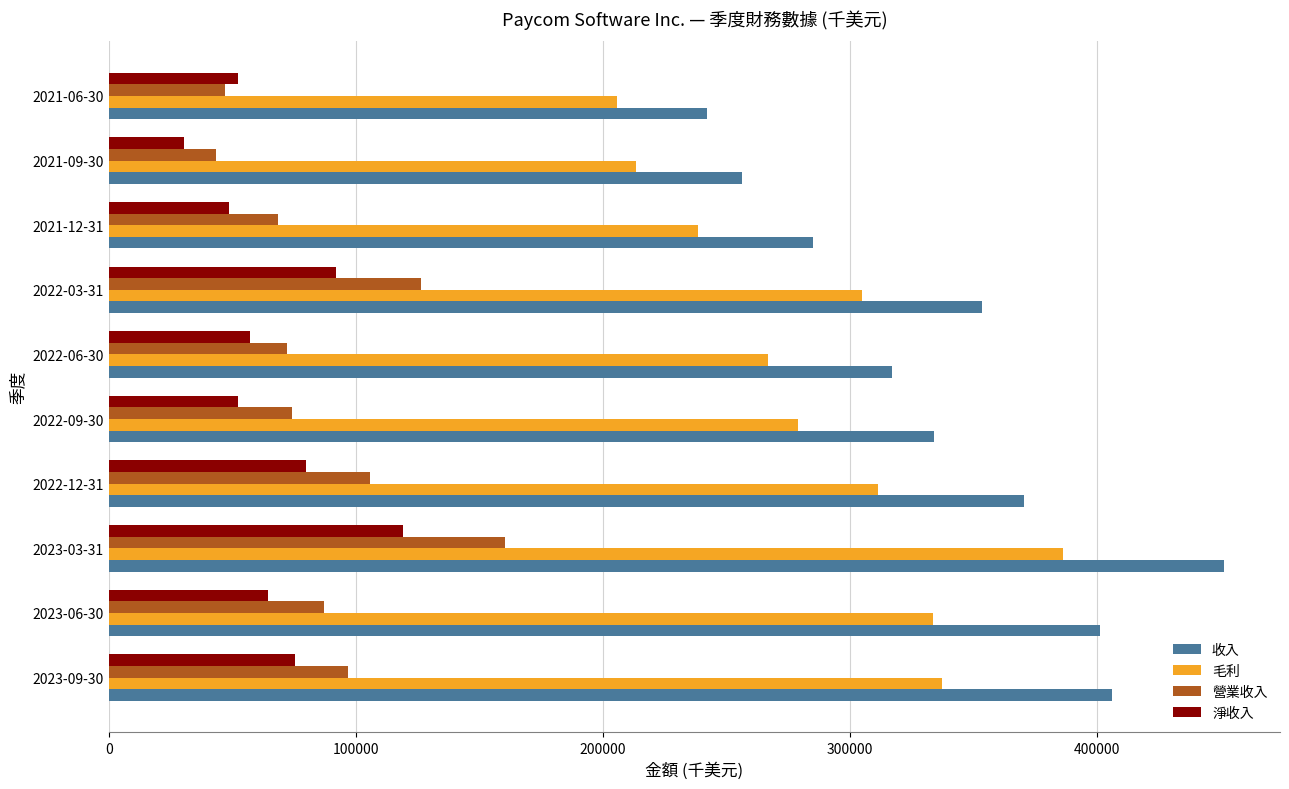

What is the spread (max minus min) of values at 2021-12-31?

236299